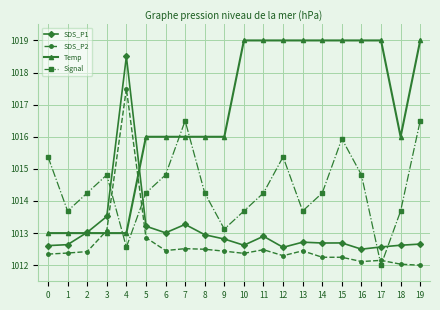

At 13, list the series in order from largest to smallest.

Temp, Signal, SDS_P1, SDS_P2